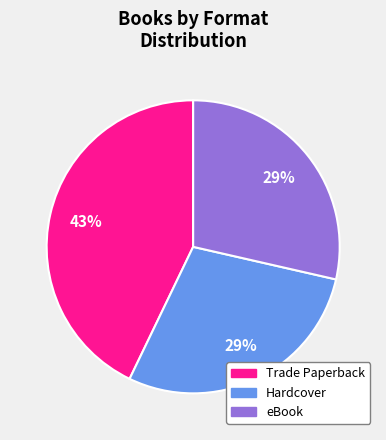

Is there any slice that represents more than half of the pie?

No